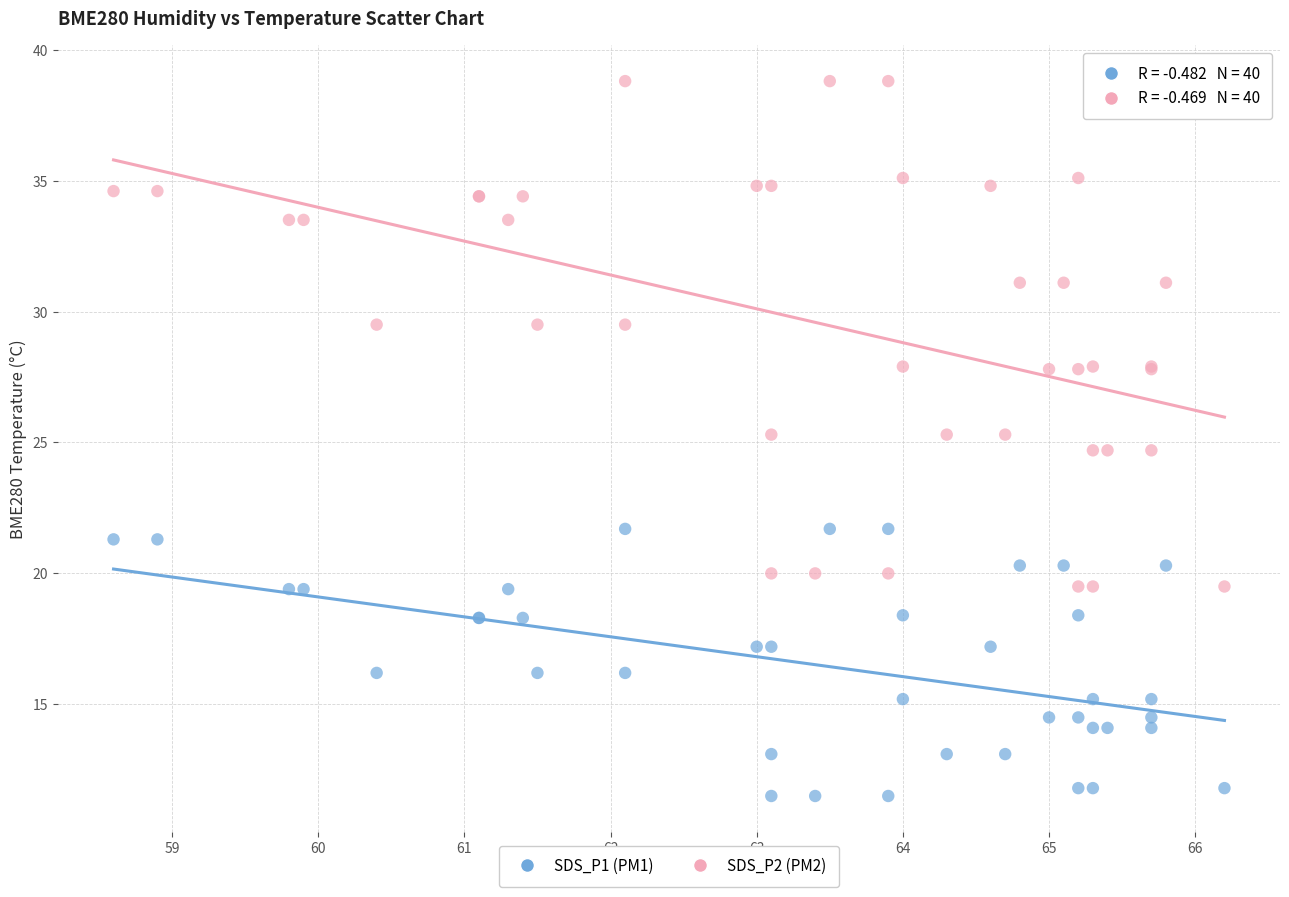

Which series contains the lowest Y value?

SDS_P1 (PM1)